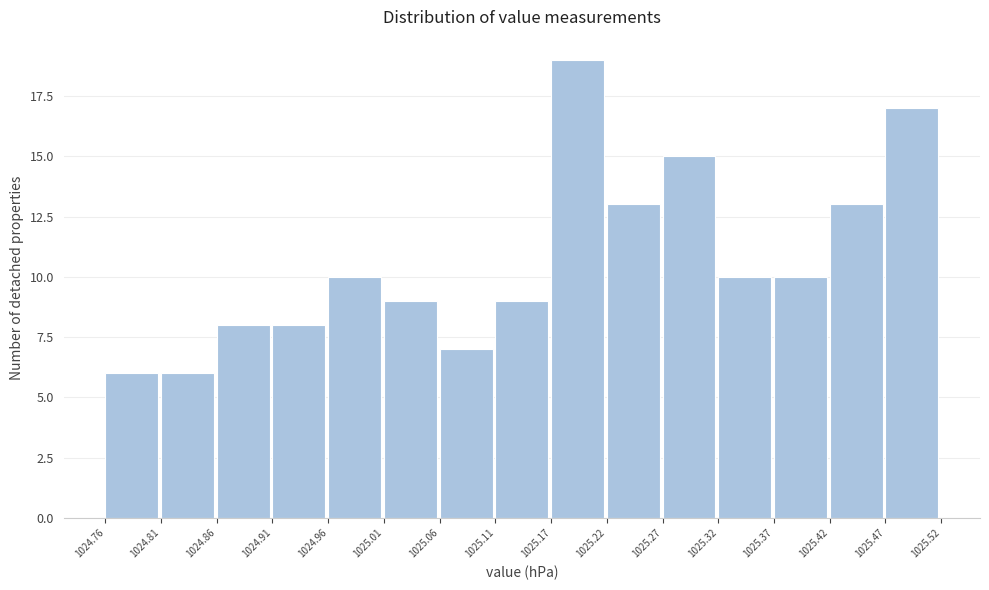

Reading left to right, list every bar in this chart as the range it spans on the x-axis followed by its height. The values are not printed on the chart, so give them approximately, as read against the axis.

1024.76 to 1024.81: 6
1024.81 to 1024.86: 6
1024.86 to 1024.91: 8
1024.91 to 1024.96: 8
1024.96 to 1025.01: 10
1025.01 to 1025.06: 9
1025.06 to 1025.11: 7
1025.11 to 1025.17: 9
1025.17 to 1025.22: 19
1025.22 to 1025.27: 13
1025.27 to 1025.32: 15
1025.32 to 1025.37: 10
1025.37 to 1025.42: 10
1025.42 to 1025.47: 13
1025.47 to 1025.52: 17